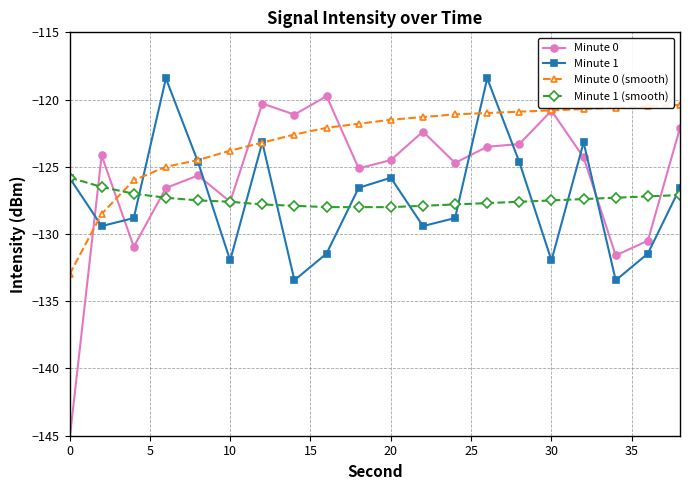

True or false: Minute 1 has more than 2 points higher than both neighbors.

True